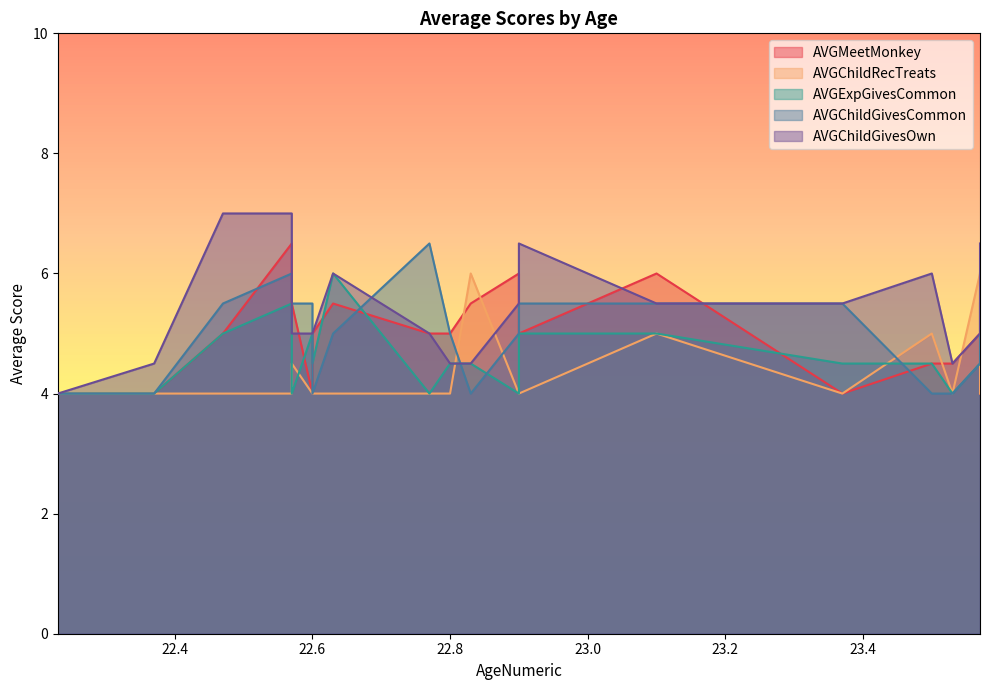

What is the spread (max minus min) of values at 22.6?

1.5